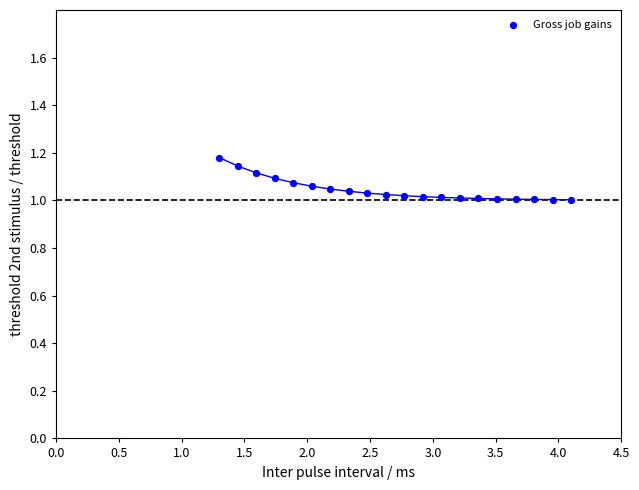

What is the range of X values (max minus min)?

2.8